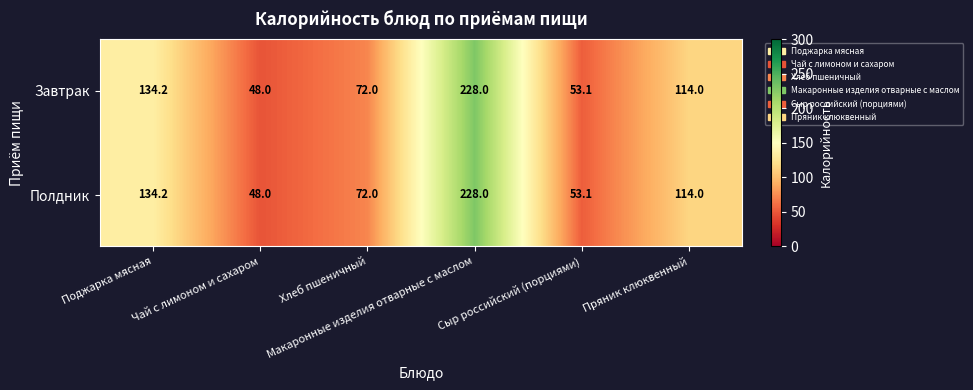

How many series are shown in this chart?

2